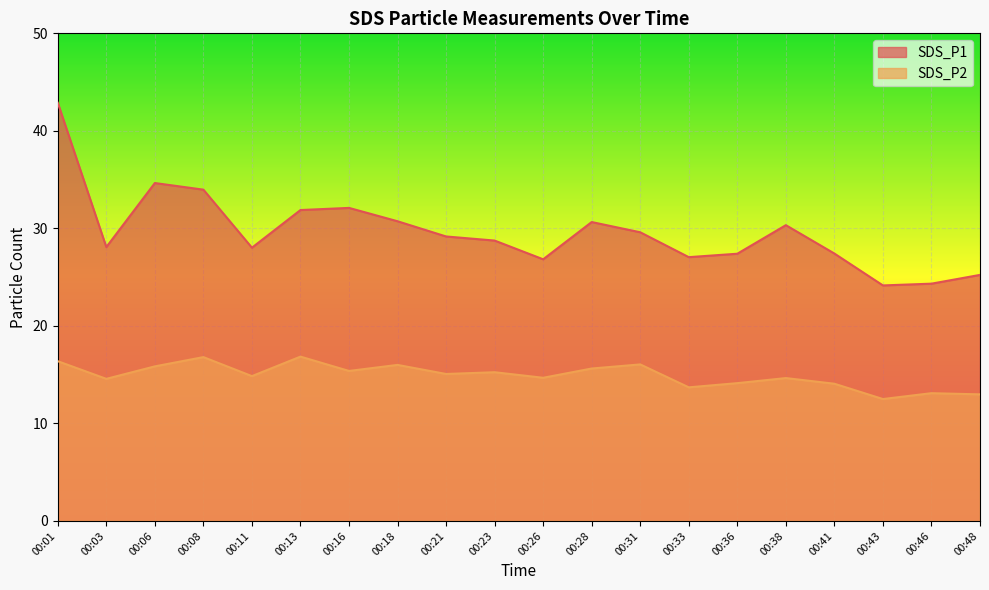

How many interior local valleys does the SDS_P2 series have?

7